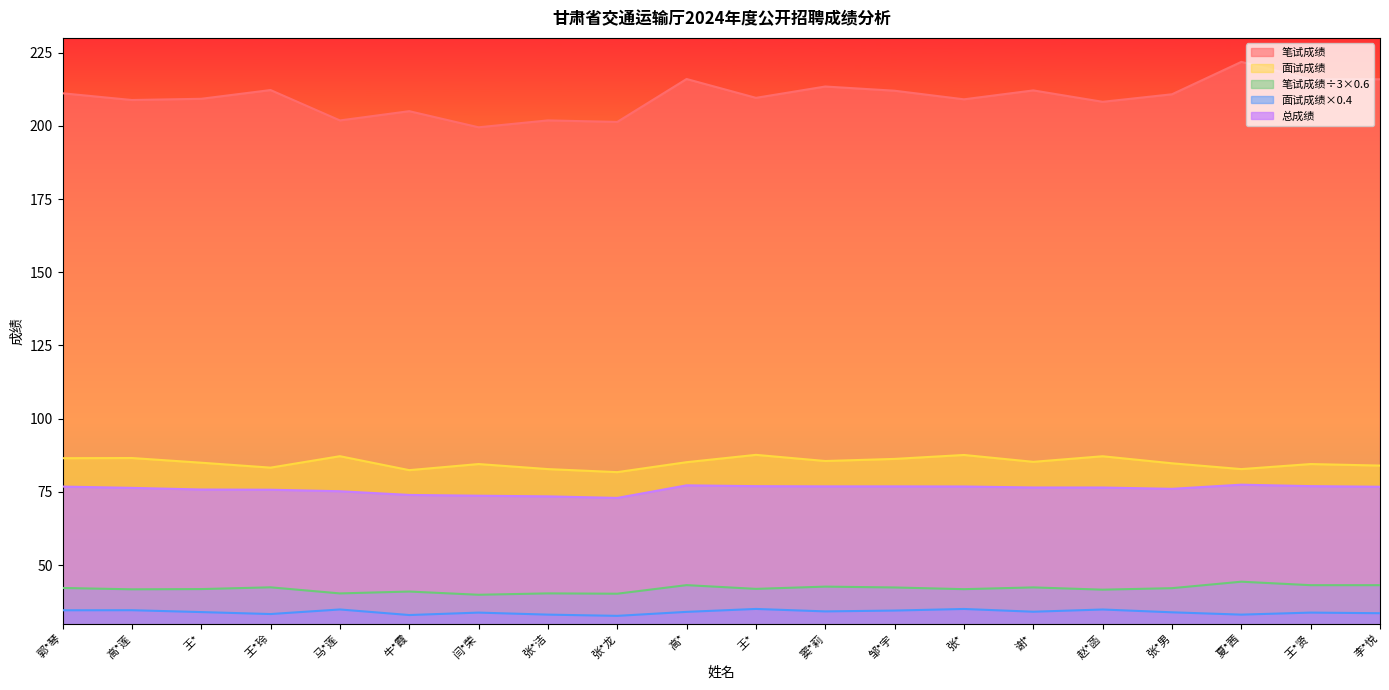

Is the value of 总成绩 at 张*洁 greater than the value of 面试成绩 at 谢*?

No